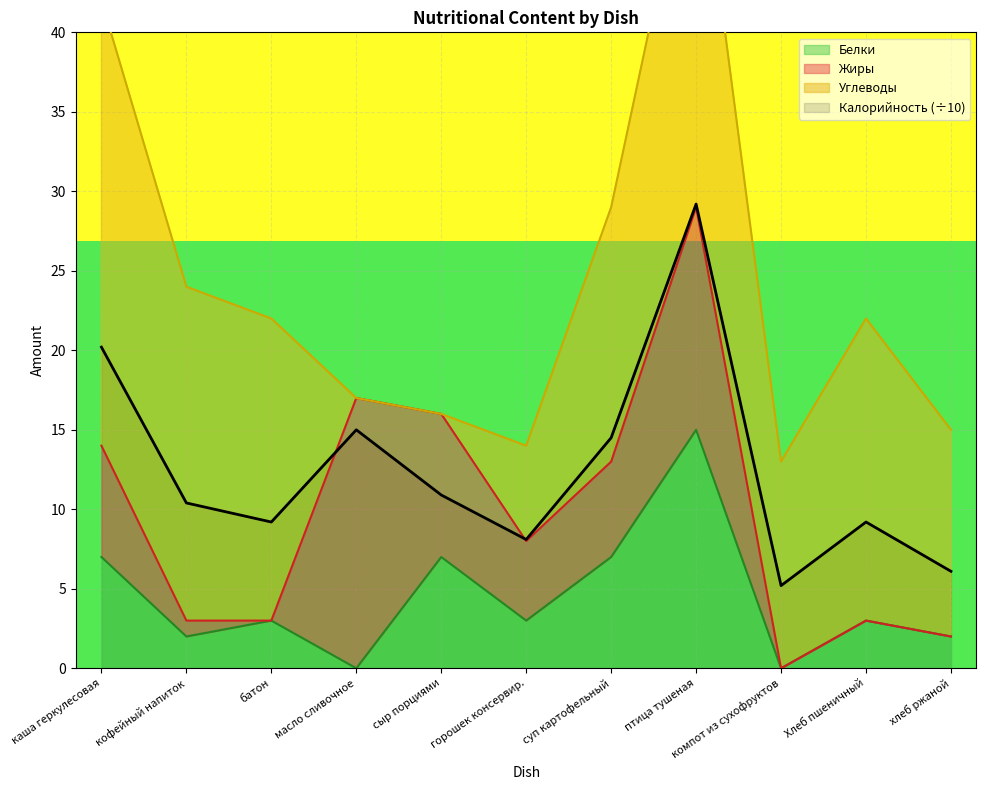

True or false: Калорийность and Белки intersect in this chart.

False